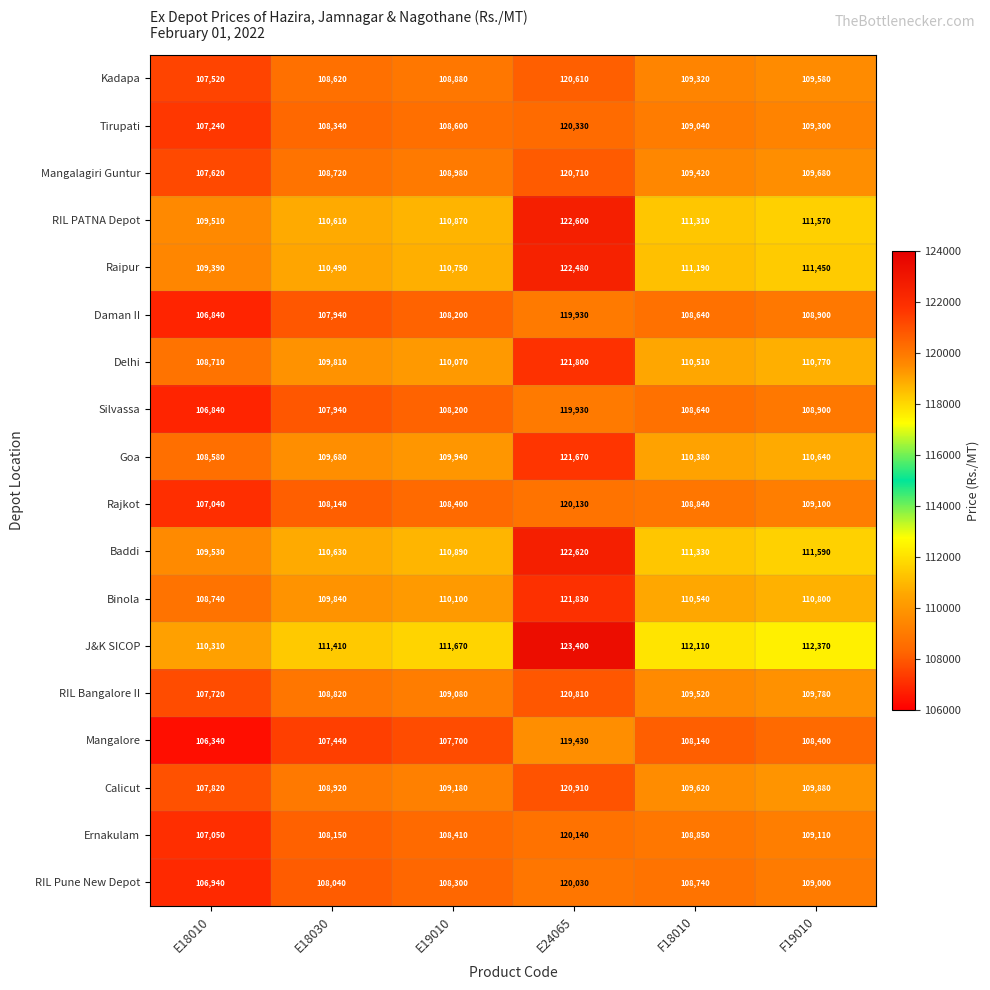

What is the difference between the second highest and second lowest values in the Raipur series?

960